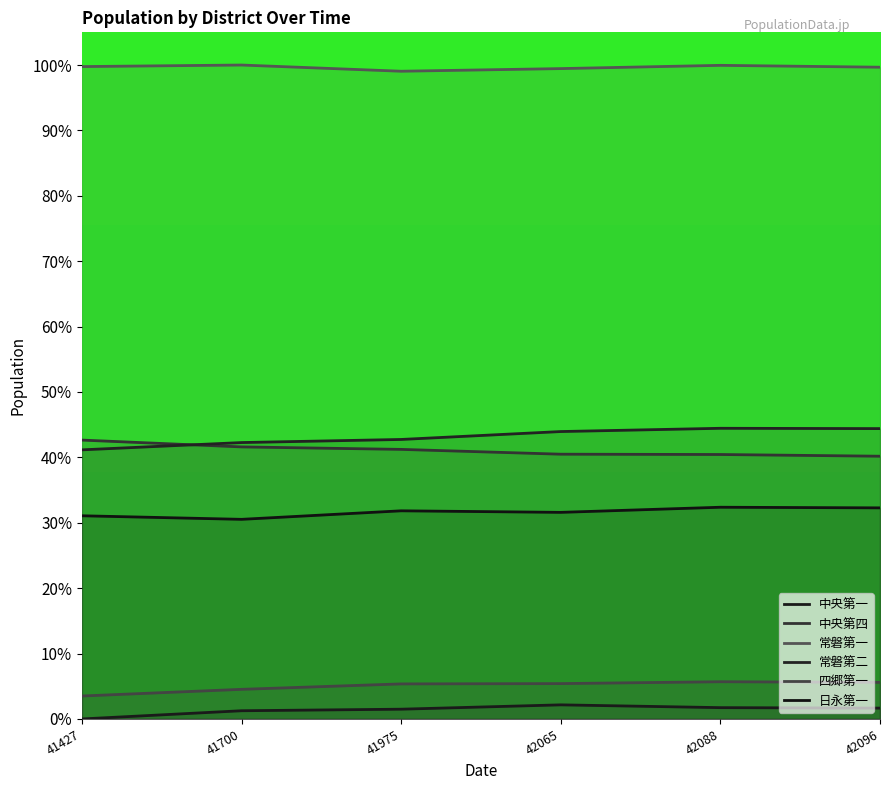

Rank the series by their maximum value, from lowest to highest.

中央第一, 四郷第一, 日永第一, 中央第四, 常磐第二, 常磐第一